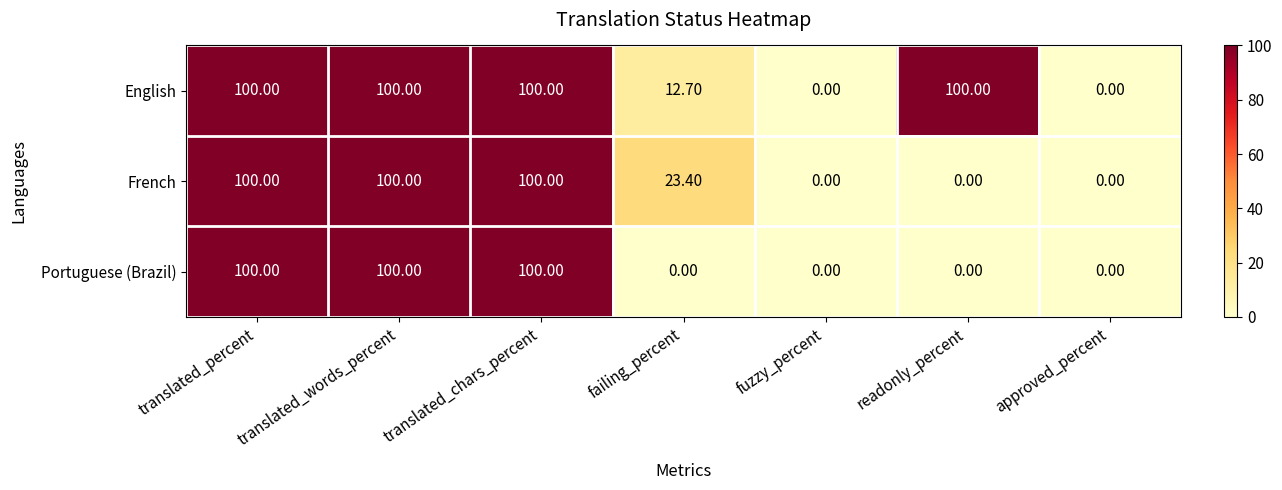

How many positive values does the French series have?

4